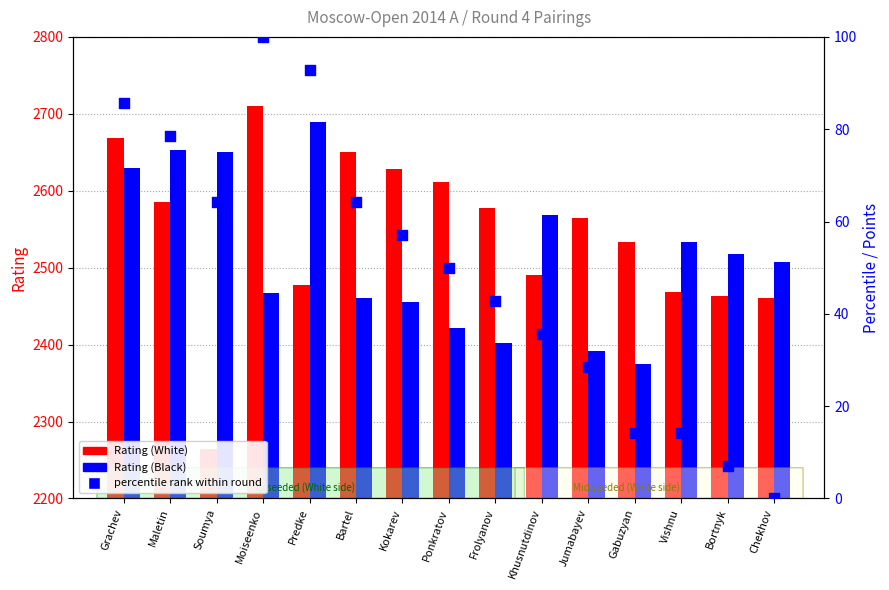

Which series has the widest spread of Y values?

Rating (White)